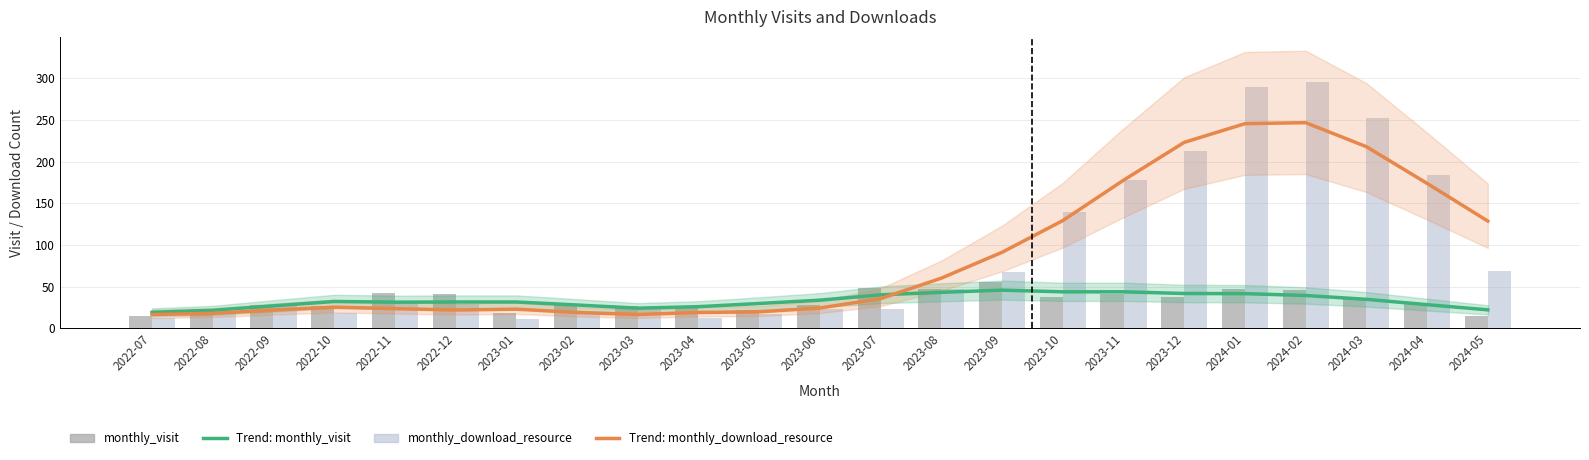

List the labels in order of monthly_download_resource value, smallest first.

2023-01, 2022-07, 2023-04, 2023-05, 2022-10, 2023-02, 2022-08, 2023-06, 2023-07, 2023-03, 2022-09, 2022-12, 2022-11, 2023-08, 2023-09, 2024-05, 2023-10, 2023-11, 2024-04, 2023-12, 2024-03, 2024-01, 2024-02